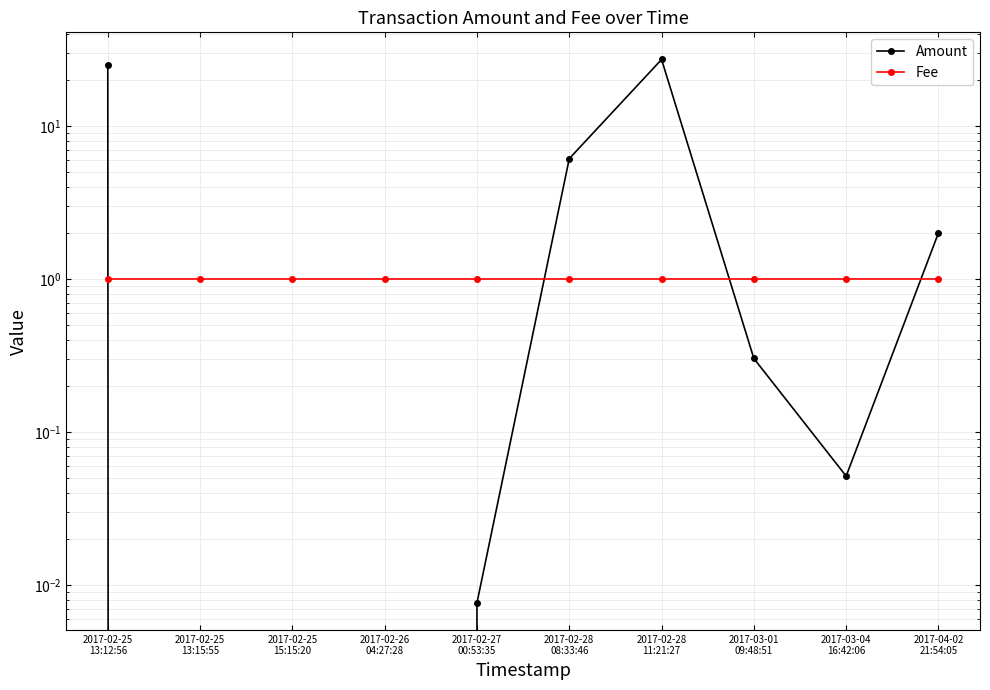

At which category does Amount reach its first local valley?

2017-03-04
16:42:06